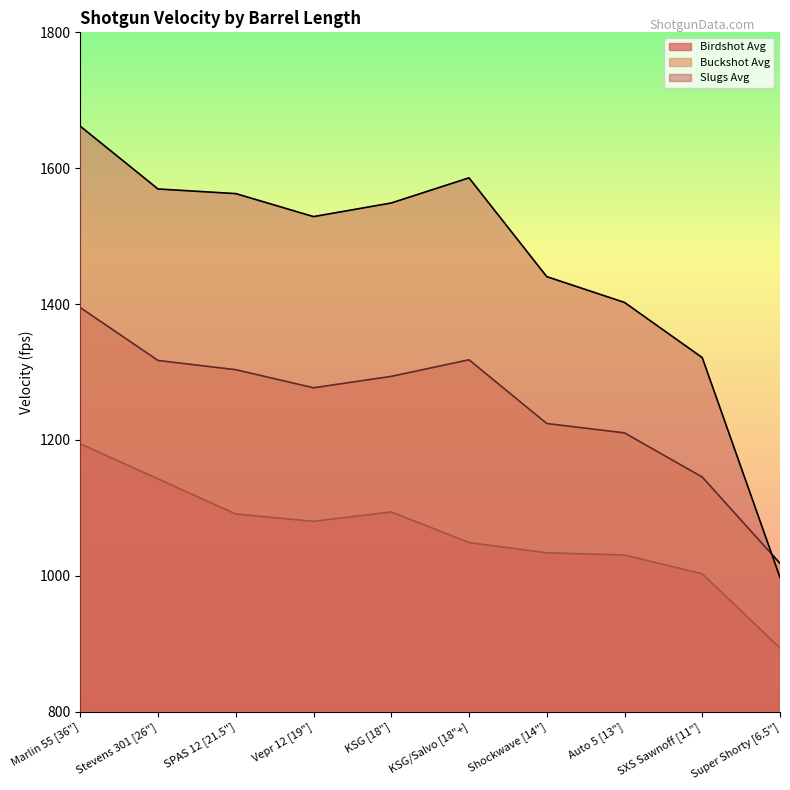

Does the chart have visible grid lines?

No